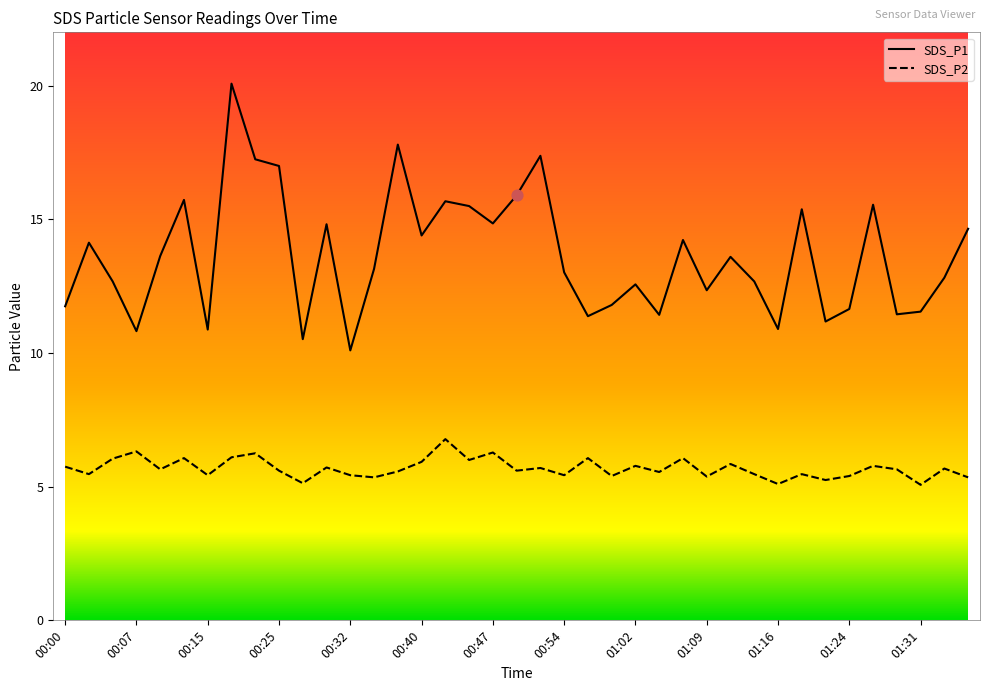

Which series has the widest spread of values?

SDS_P1